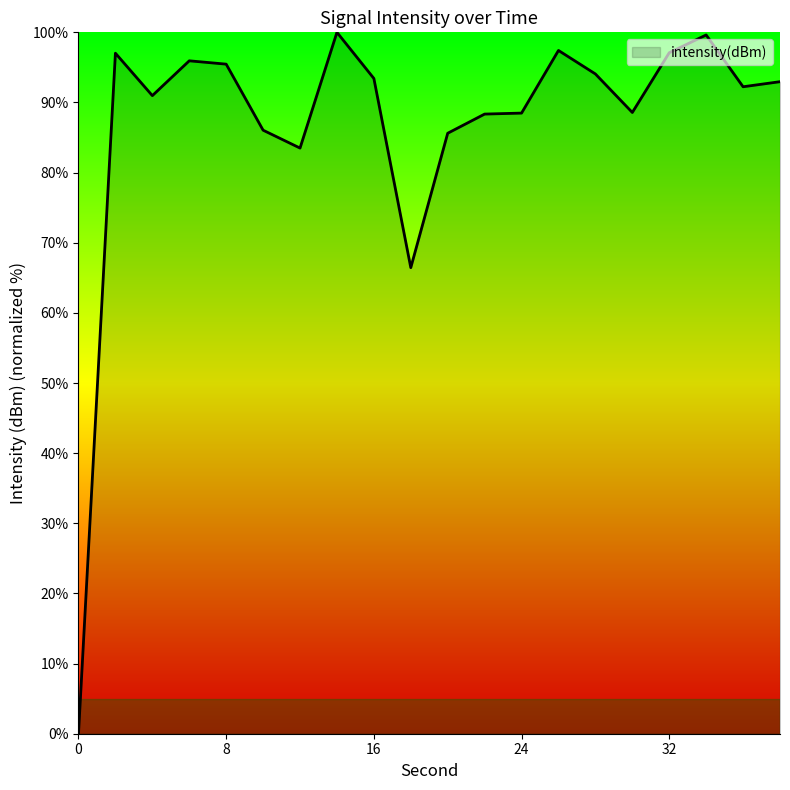

What is the difference between the maximum and minimum values?

100.0